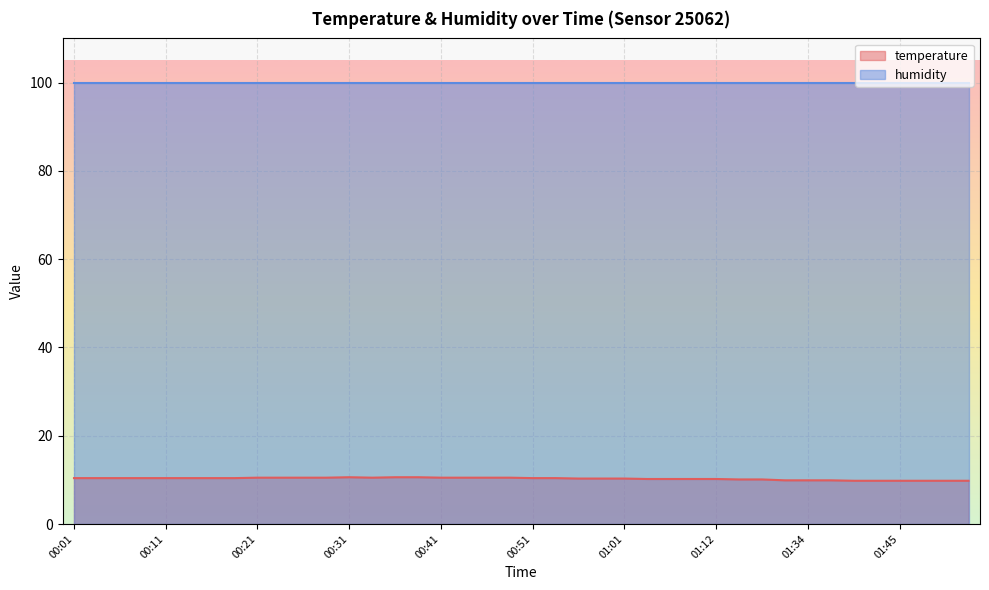

Rank the categories by value from lowest to highest.

01:40, 01:42, 01:45, 01:47, 01:50, 01:53, 01:32, 01:34, 01:37, 01:15, 01:18, 01:04, 01:06, 01:09, 01:12, 00:56, 00:59, 01:01, 00:01, 00:04, 00:06, 00:08, 00:11, 00:13, 00:16, 00:18, 00:51, 00:54, 00:21, 00:23, 00:26, 00:28, 00:33, 00:41, 00:44, 00:46, 00:49, 00:31, 00:36, 00:38